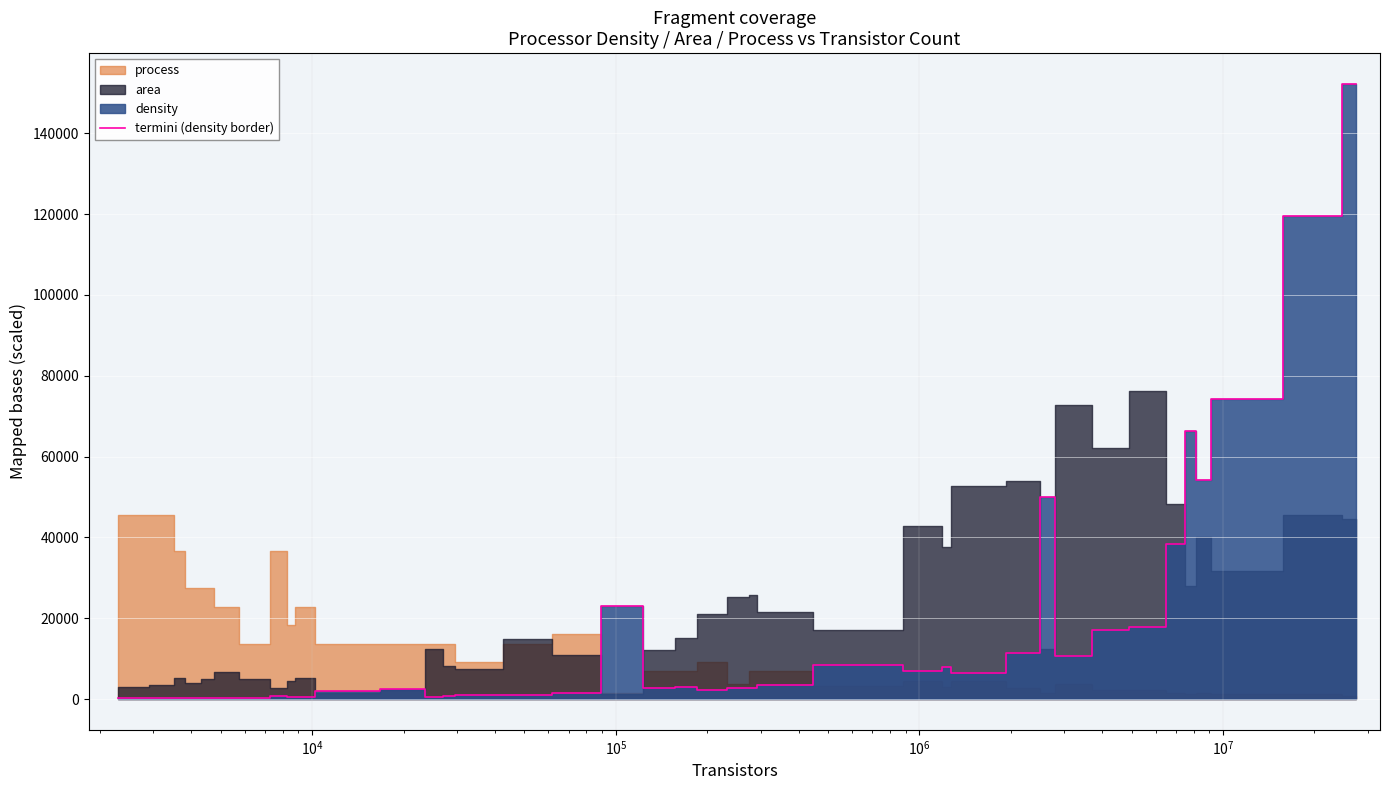

What is the minimum value shown in the chart?

167